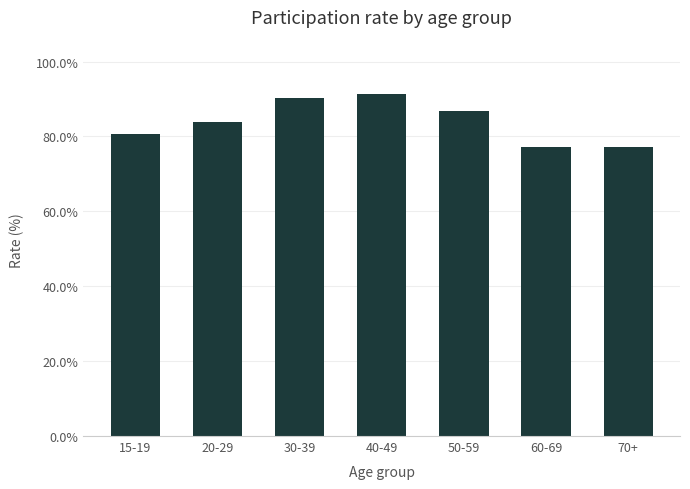

How many values exceed 83?

4